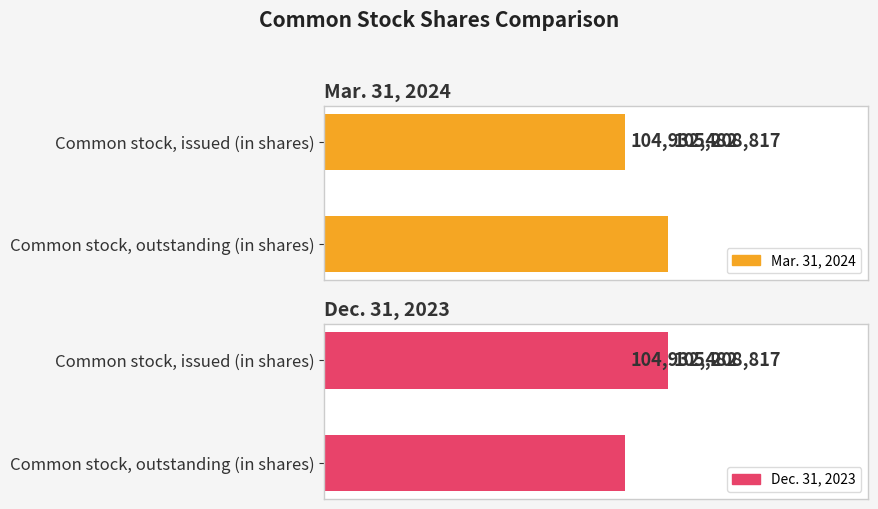

At which label is Dec. 31, 2023 closest to 105070649?

Common stock, outstanding (in shares)